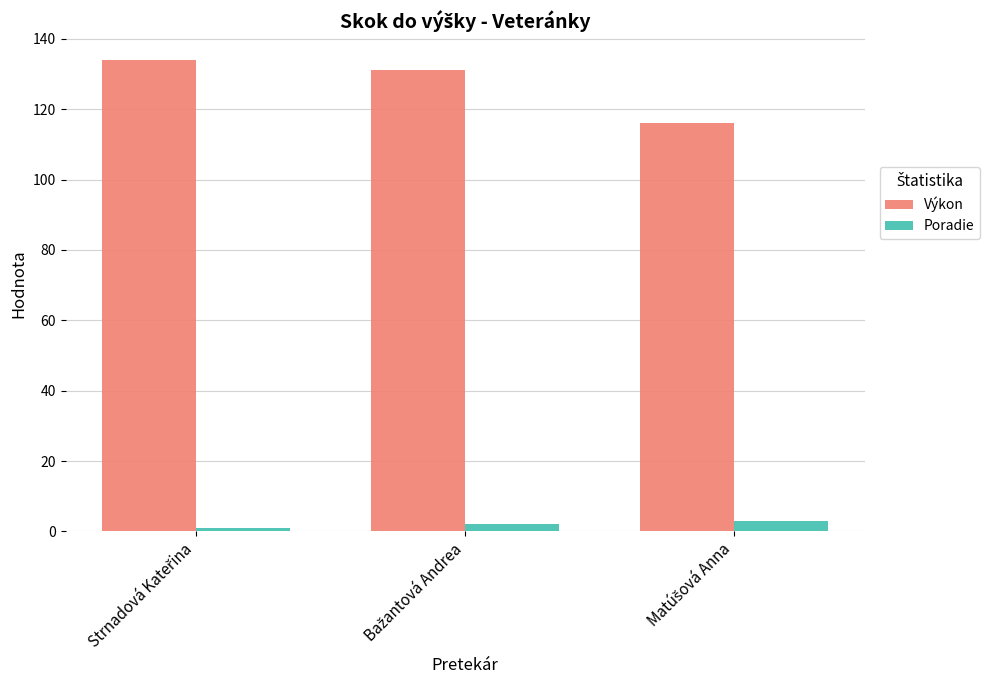

What is the sum of all Poradie values?

6